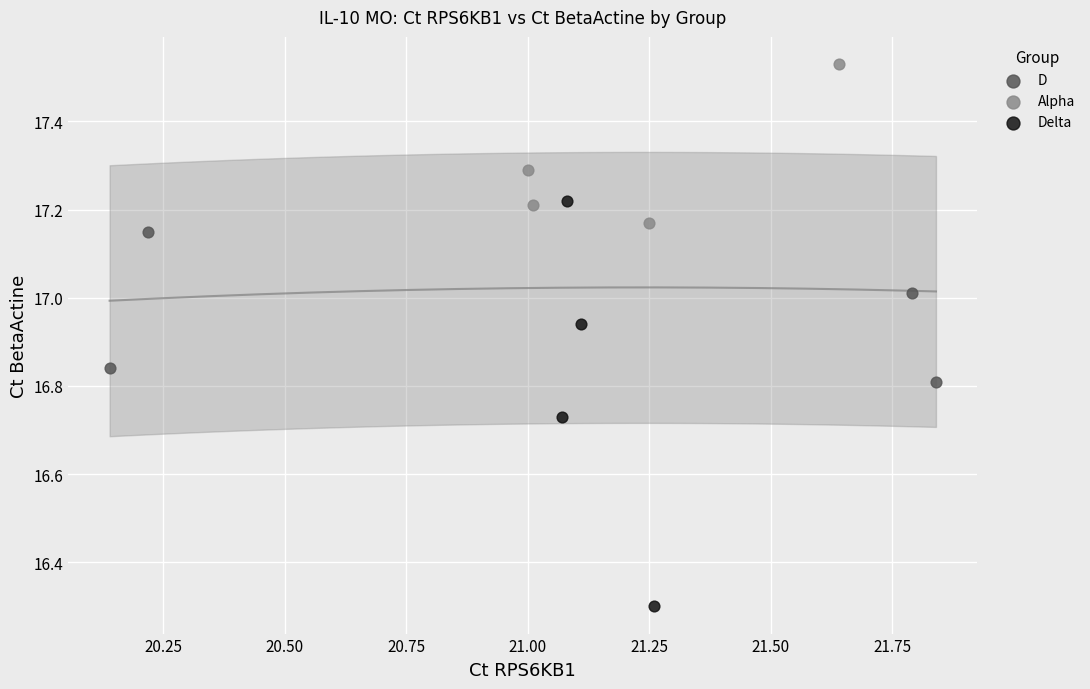

Which series has the widest spread of Y values?

Delta